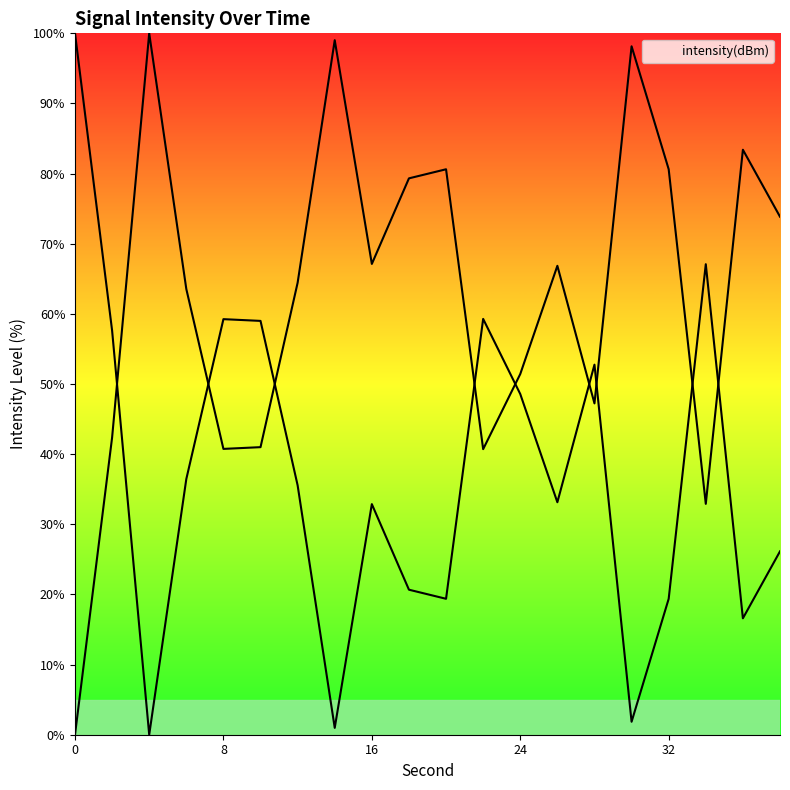

Reading left to right, what are all the values shown in this chart?

0=100.0	2=57.6	4=0.0	6=36.5	8=59.2	10=59.0	12=35.6	14=1.0	16=32.9	18=20.7	20=19.4	22=59.3	24=48.6	26=33.1	28=52.8	30=1.8	32=19.4	34=67.1	36=16.6	38=26.1